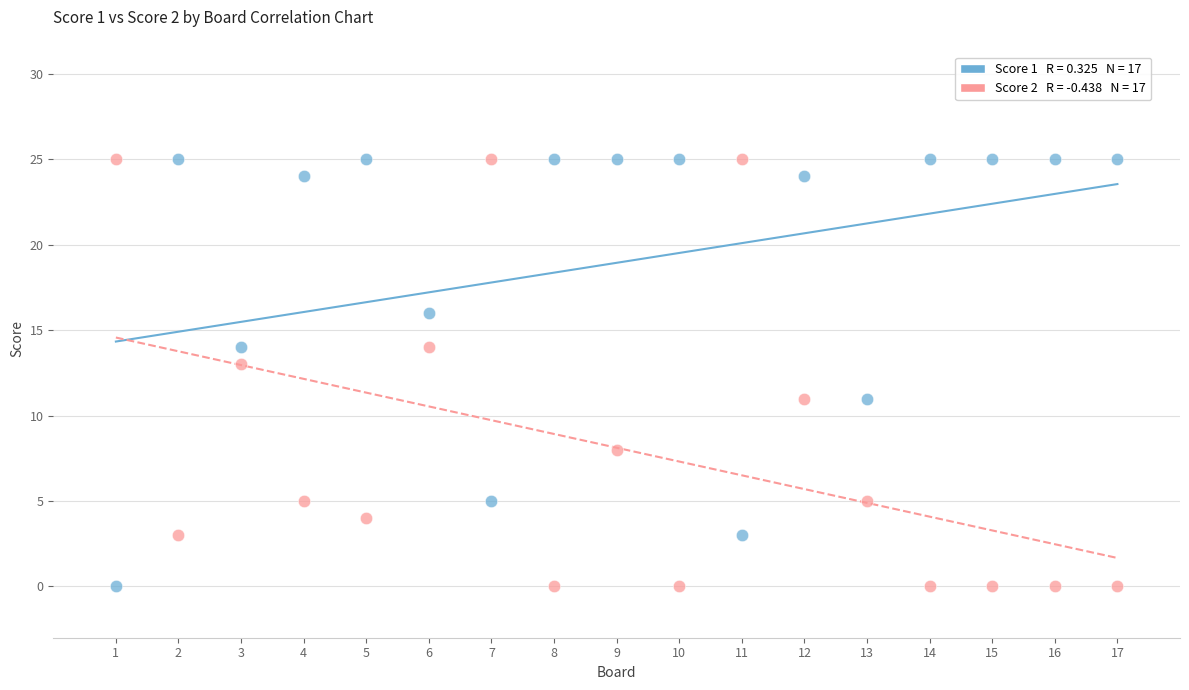

Across all data points, what is the range of X values (max minus min)?

16